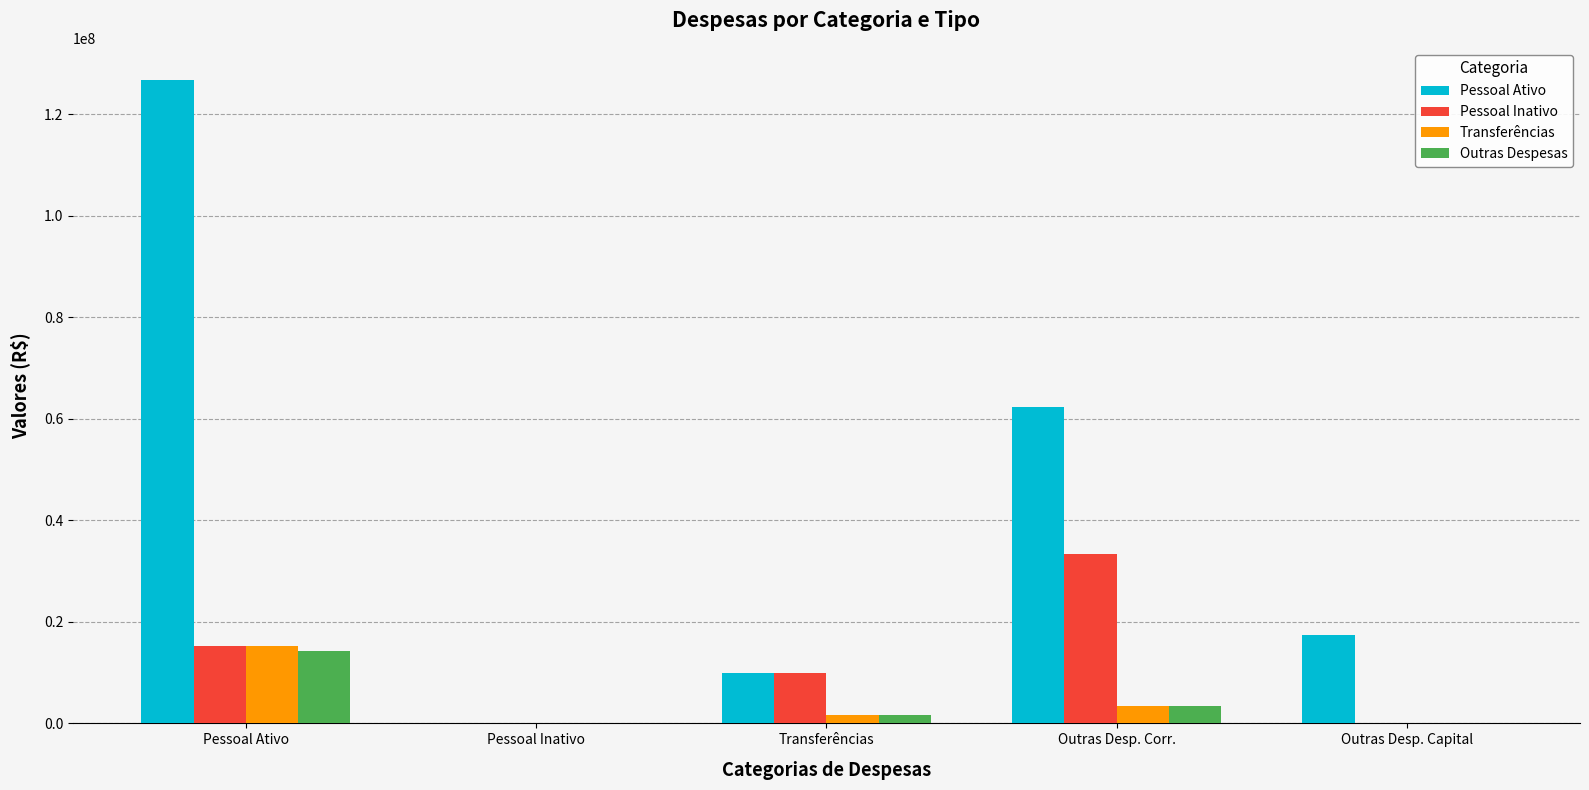

What is the sum of all Pessoal Inativo values?

58589326.8